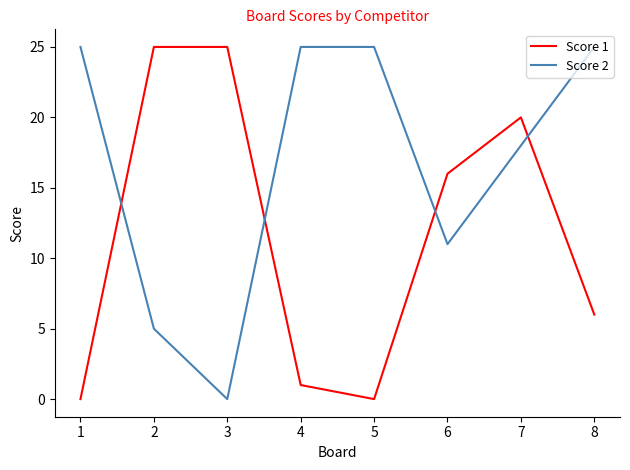

Where do Score 1 and Score 2 first cross each other?

1 and 2